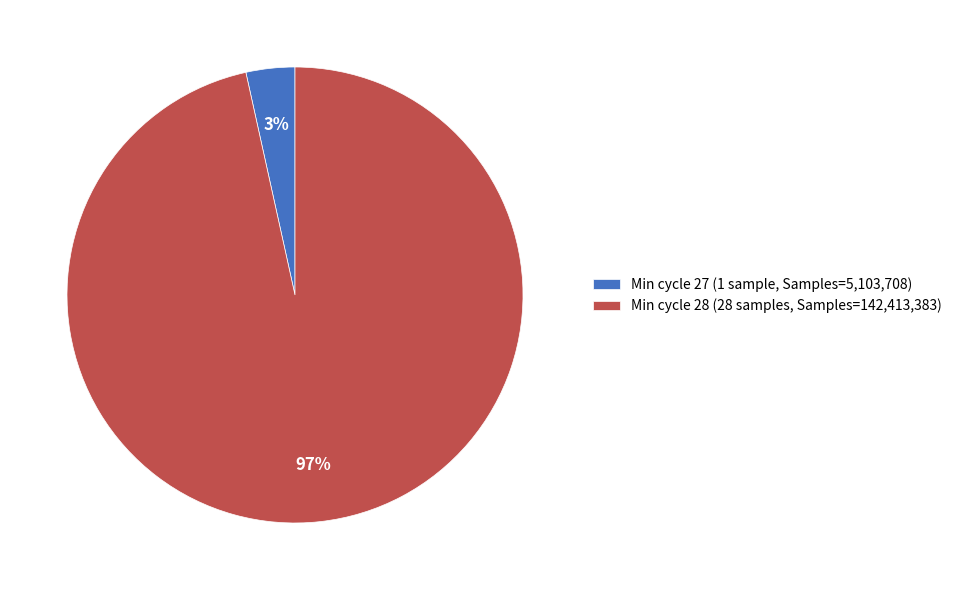

Is it true that Min cycle 28 (28 samples, Samples=142,413,383) is 97% of the pie?

True